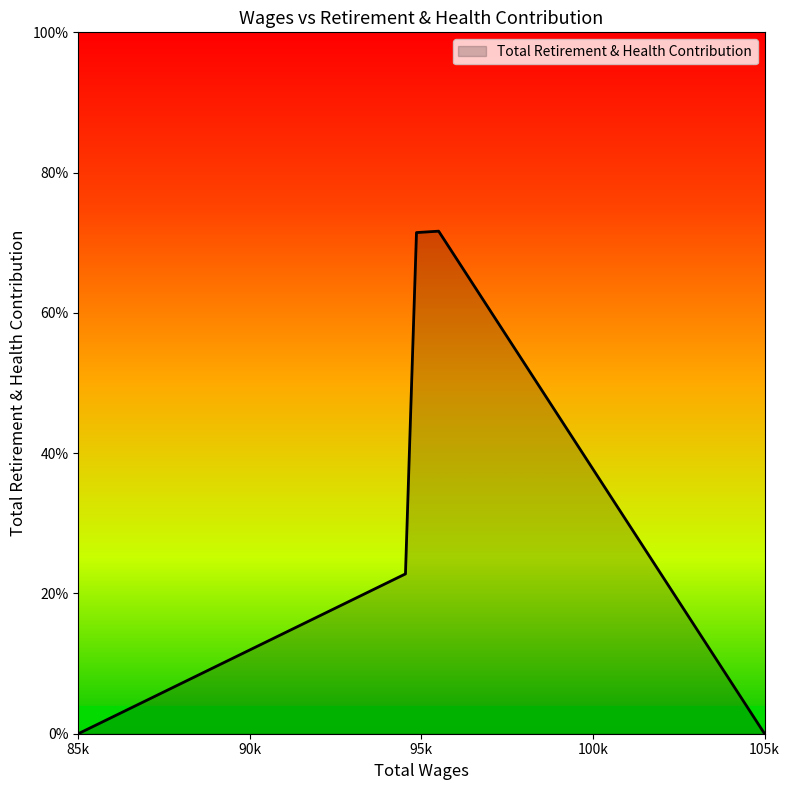

Does the chart display data point markers on the line(s)?

No